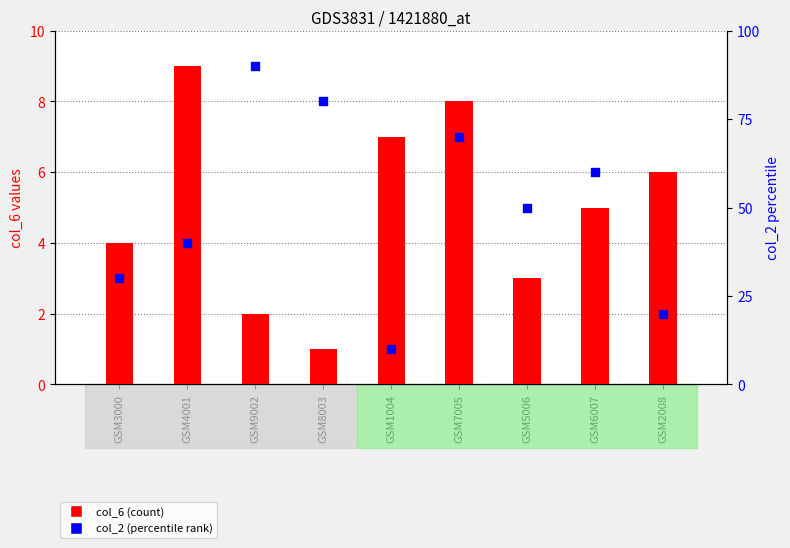

What are all the series names shown in the legend?

col_6 (count), col_2 (percentile rank)